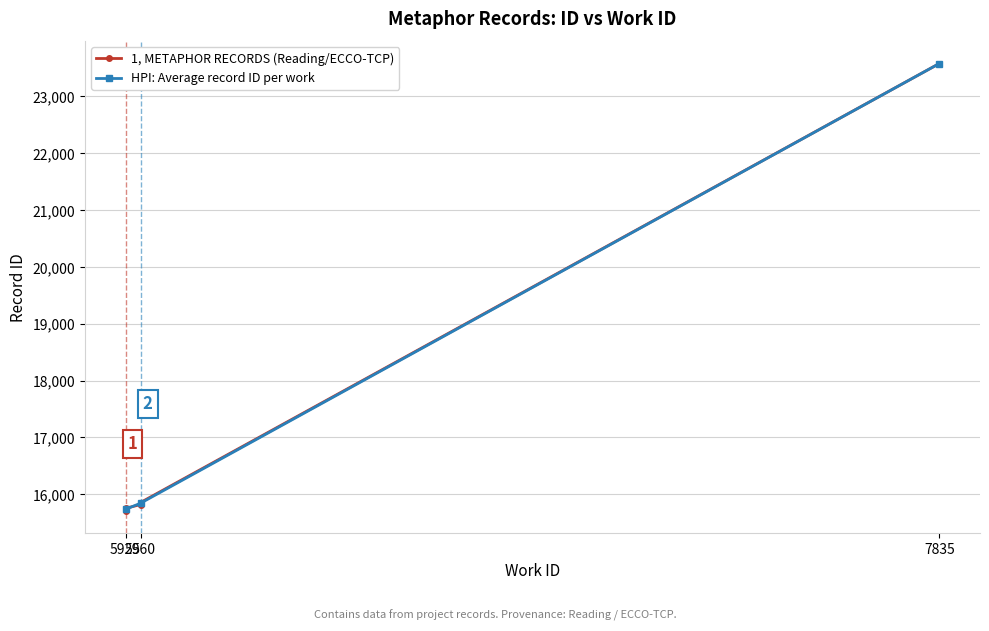

What is the sum of the values at 5960 and 5925?

31579